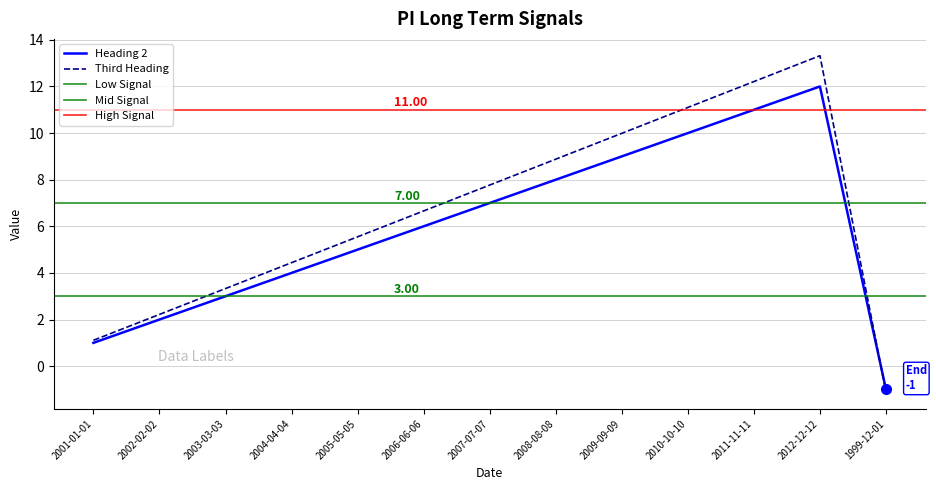

How many negative values does the Heading 2 series have?

1